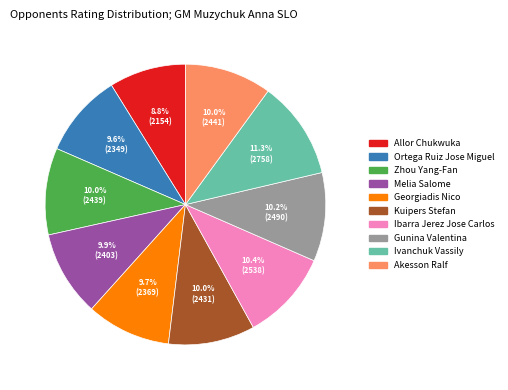

What percentage is the Ibarra Jerez Jose Carlos slice, to the nearest percent?

10%